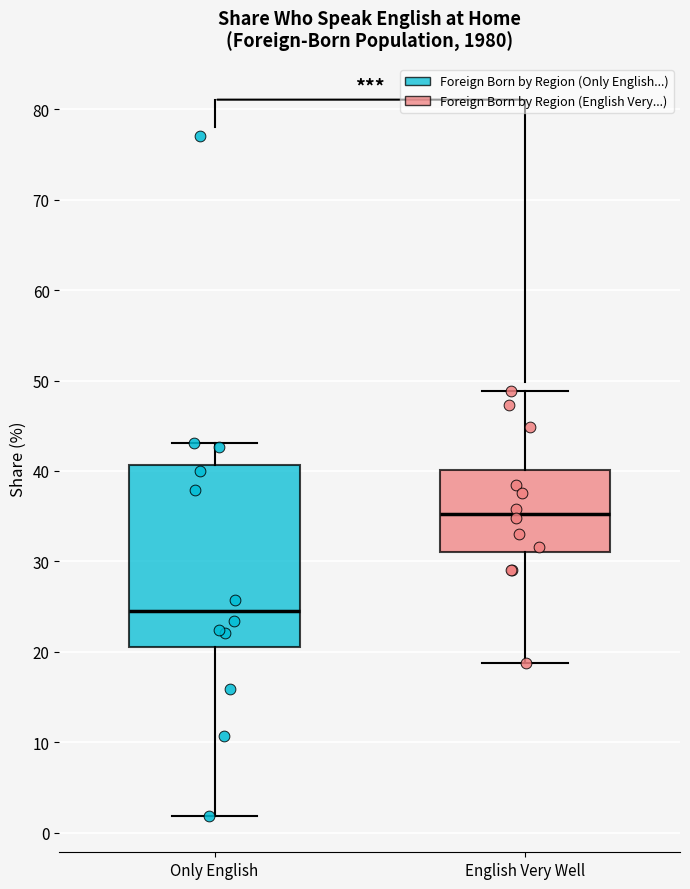

Reading left to right, read every box against the y-axis: the position of its median line, the range the box covers, and the ends of its whiskers. The values are not printed on the chart, so give them approximately, as read against the axis.

Only English: median 25, box 21 to 41, whiskers 2 to 43
English Very Well: median 35, box 31 to 40, whiskers 19 to 49